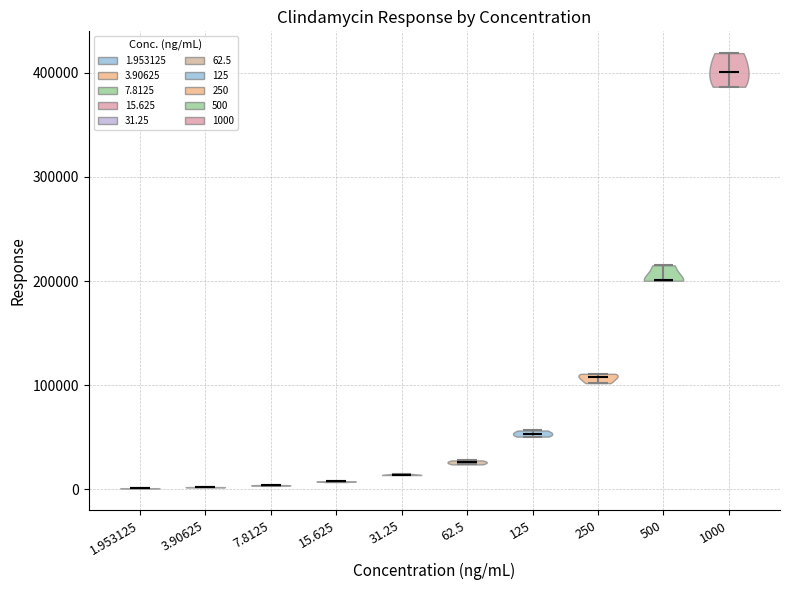

What is the highest point the violin at x = 3.90625 reaches on the y-axis? The values are not printed on the chart, so give them approximately, as read against the axis.

0